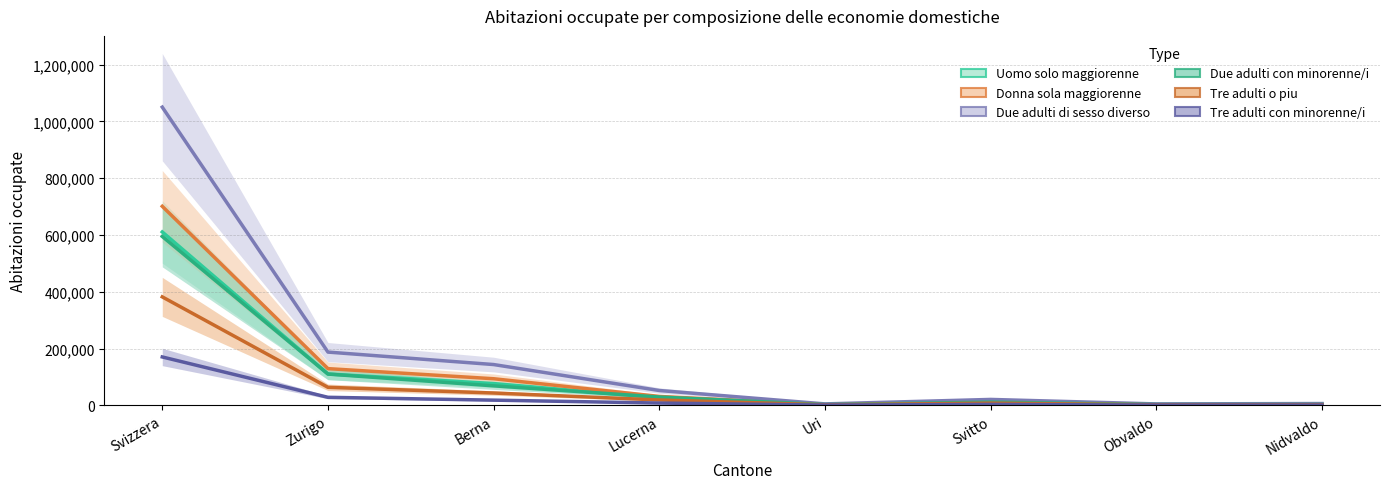

What is the value of the Due adulti di sesso diverso point at the 2nd from the left?

187359